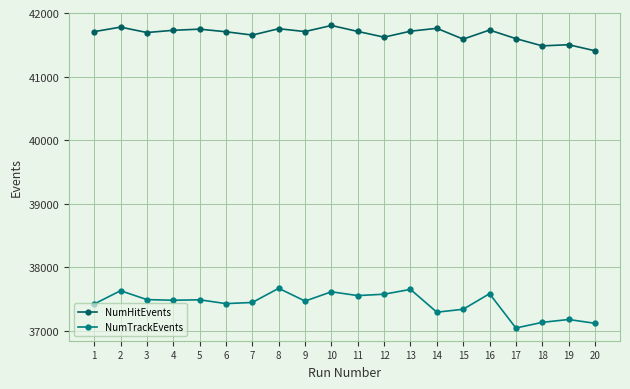

What is the difference between the highest and lowest values at 11?

4157